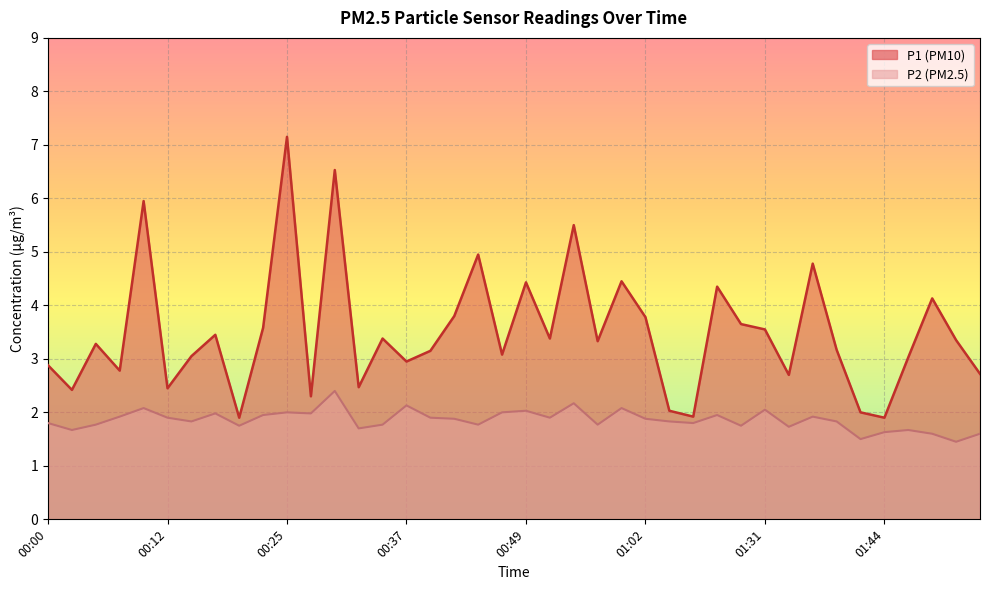

How many lines are shown in the chart?

2